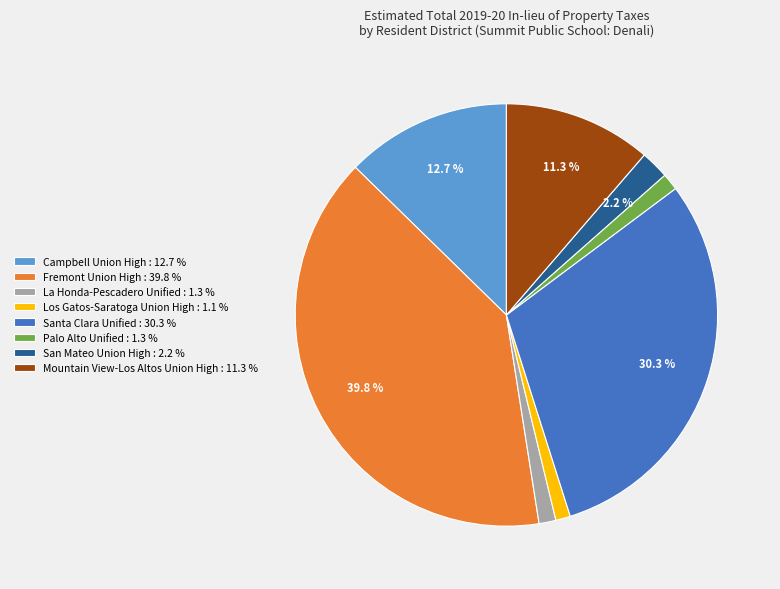

To the nearest percent, what is the combined percentage of Mountain View-Los Altos Union High and Palo Alto Unified?

13%